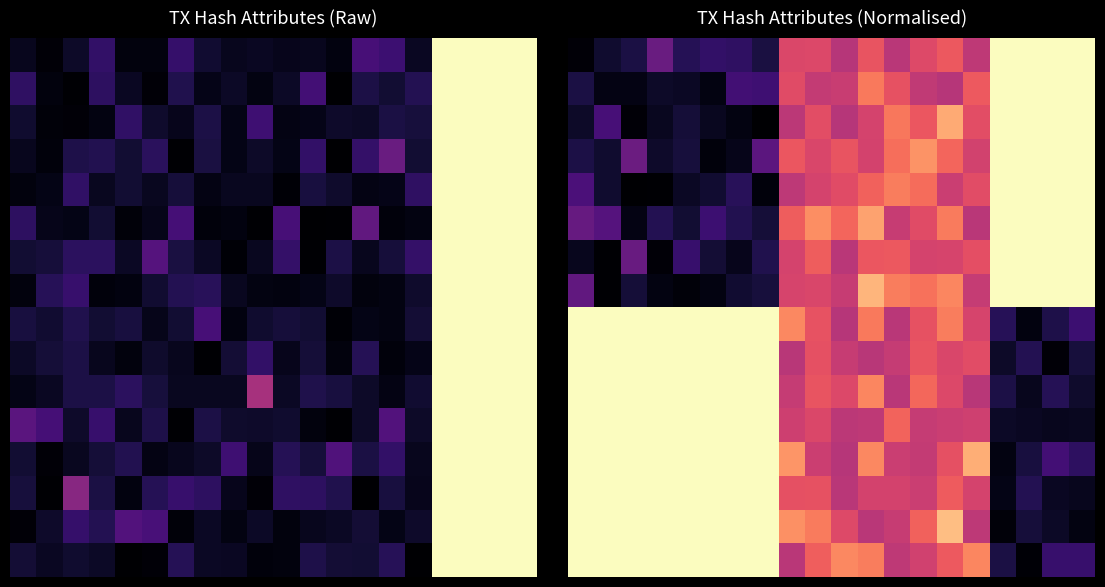

What is the maximum value shown in the chart?

1.0